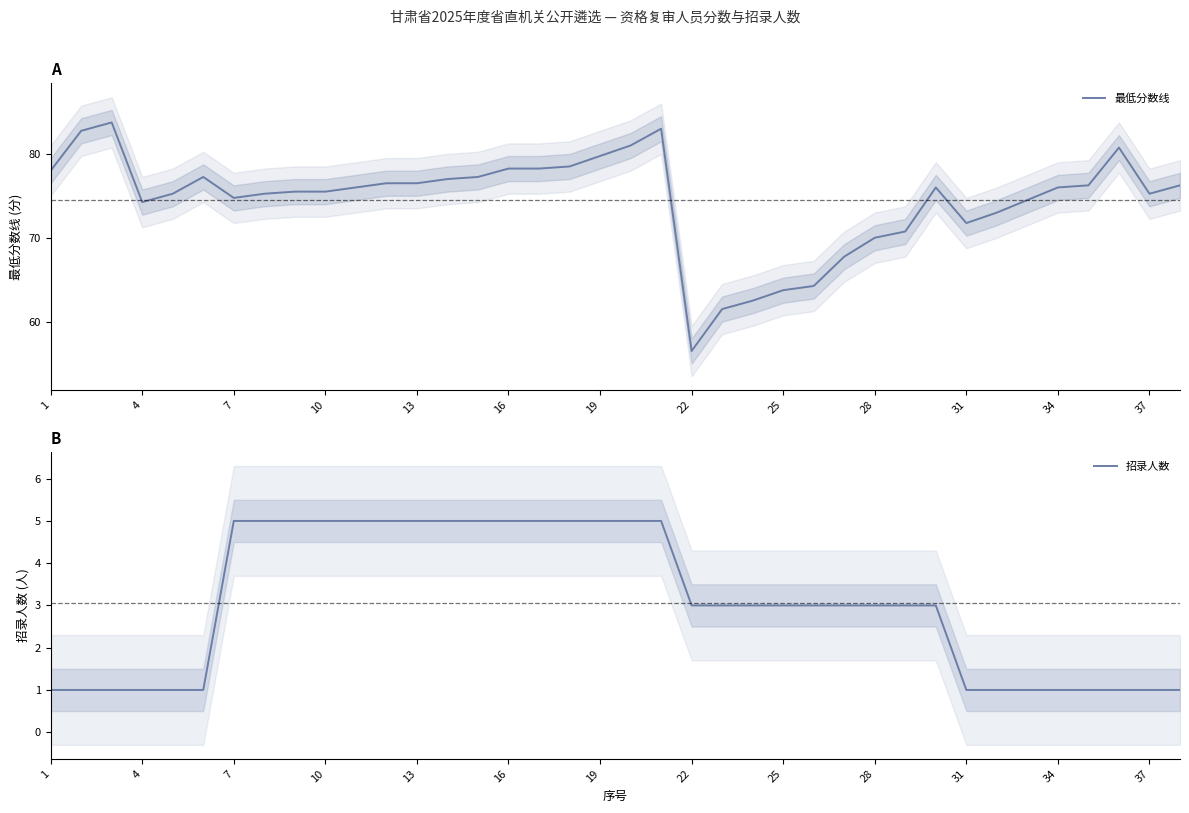

True or false: 最低分数线 and 招录人数 intersect in this chart.

False